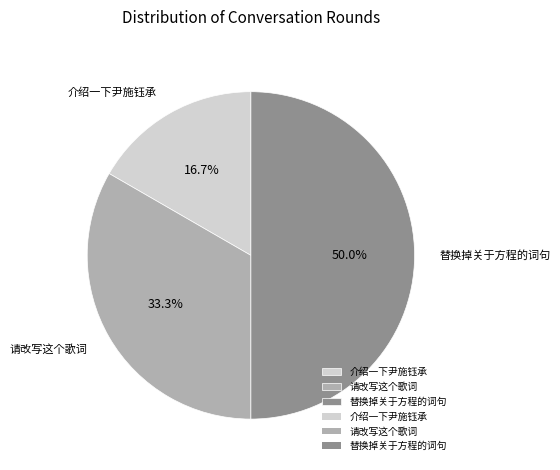

Is it true that 请改写这个歌词 is 20% of the pie?

False